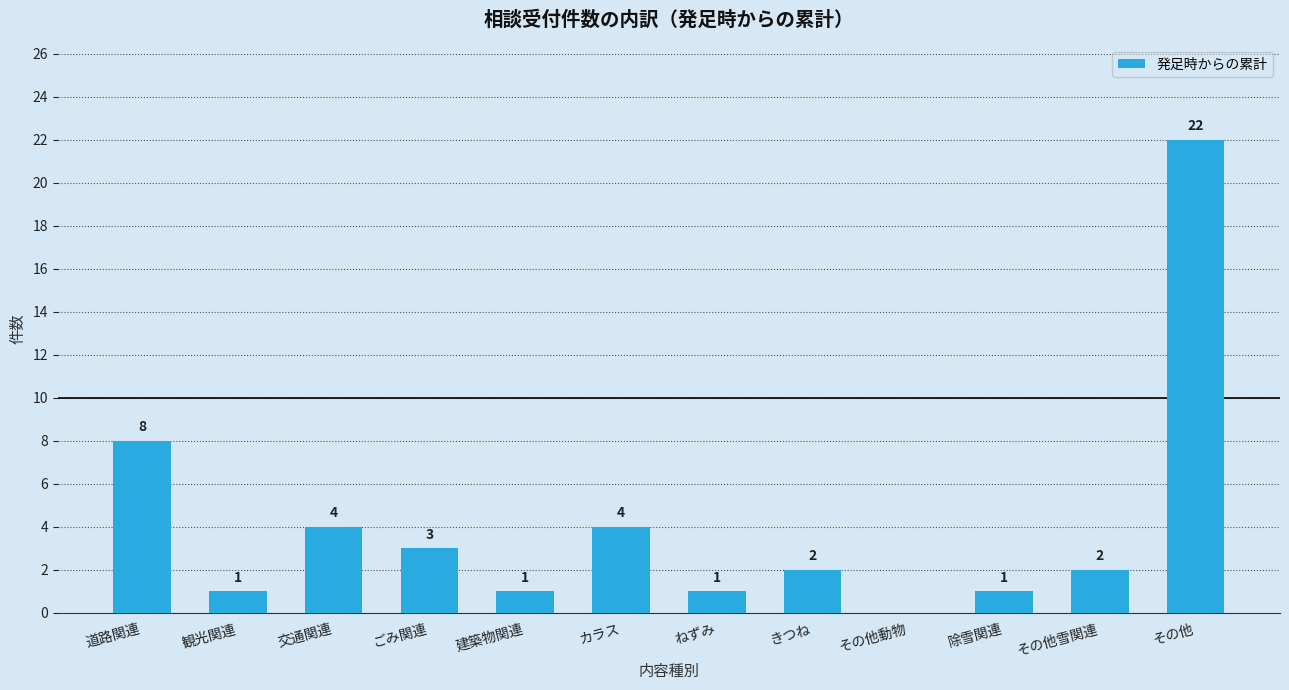

How many series are shown in this chart?

1